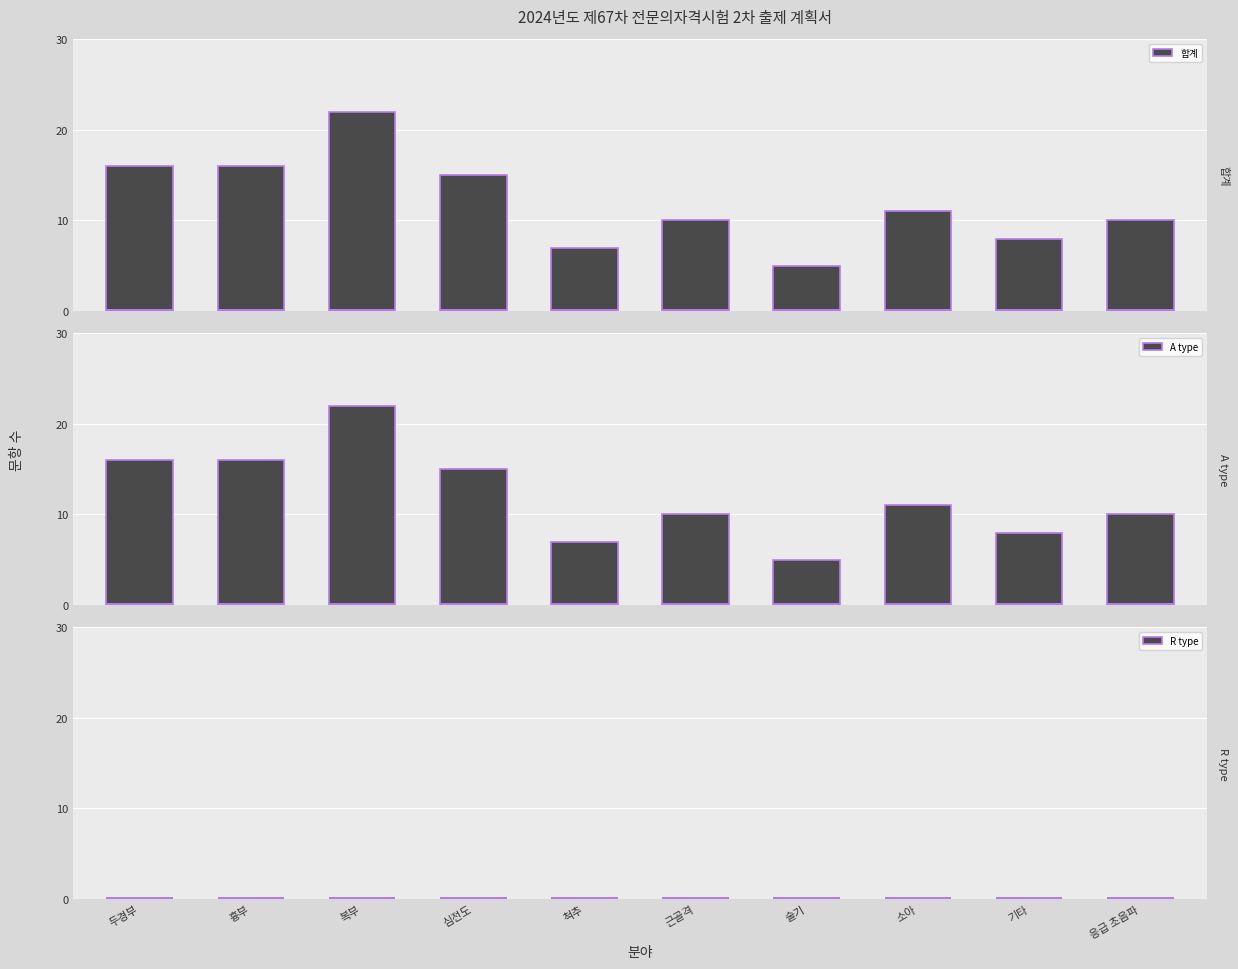

What is the sum of the A type values at 복부 and 심전도?

37